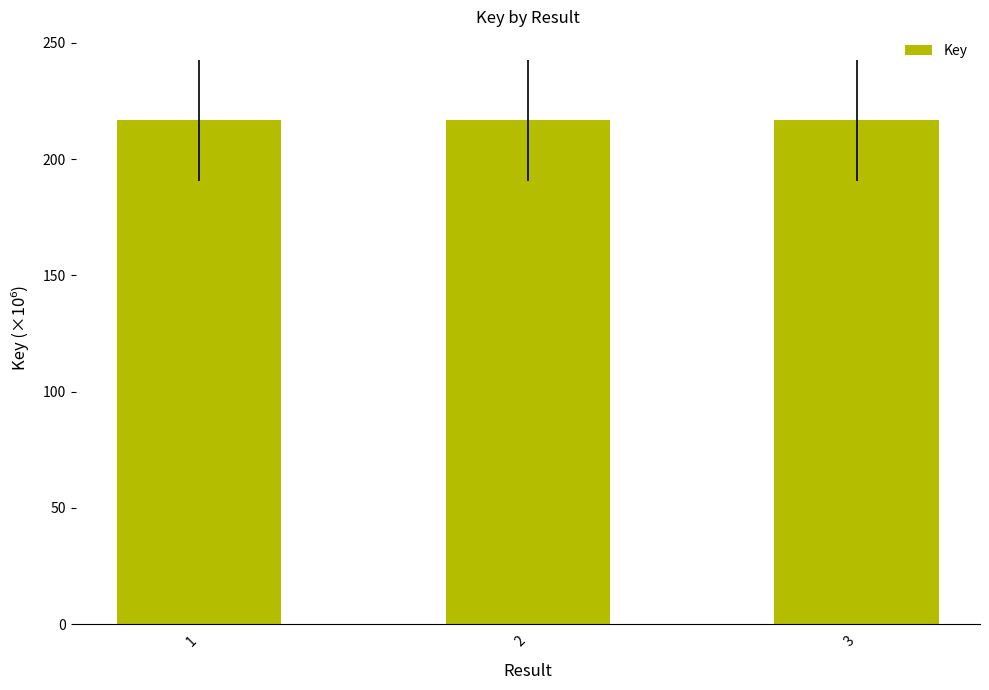

How many distinct data groups are displayed?

1